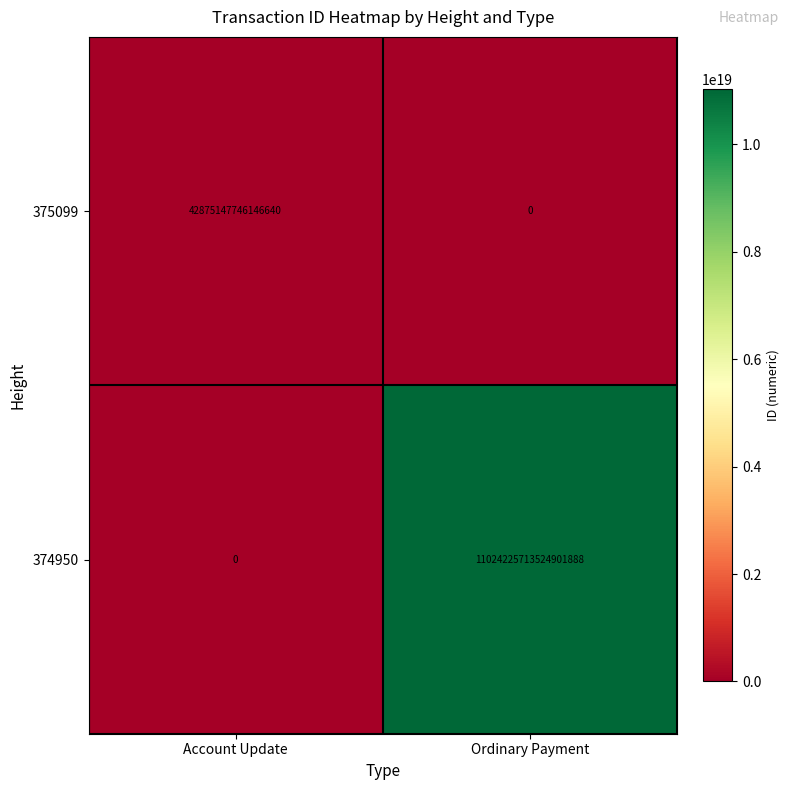

At which label is 375099 closest to 21437573873073320?

Account Update